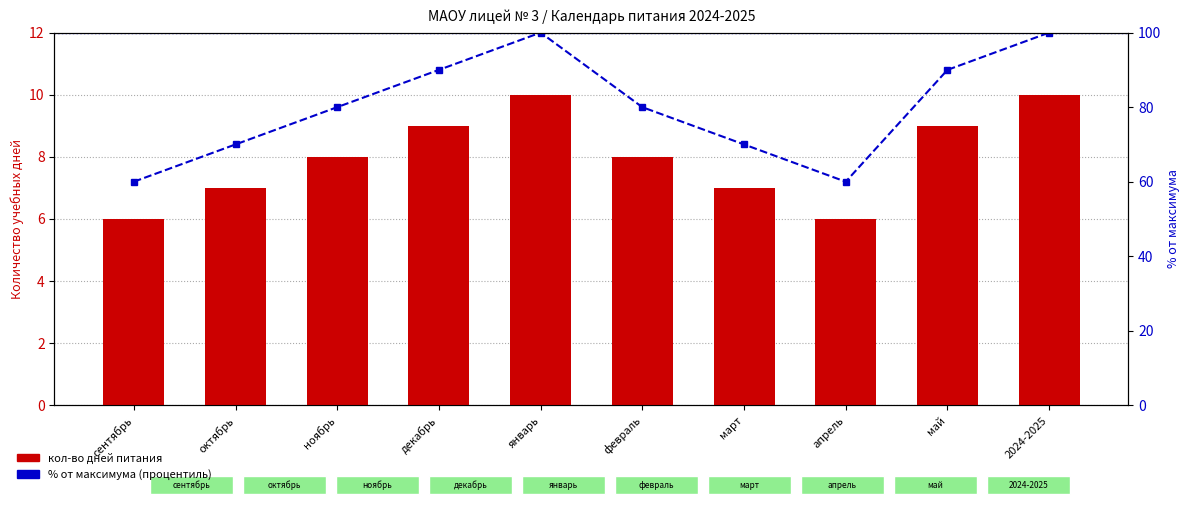

What position from the right is декабрь?

7